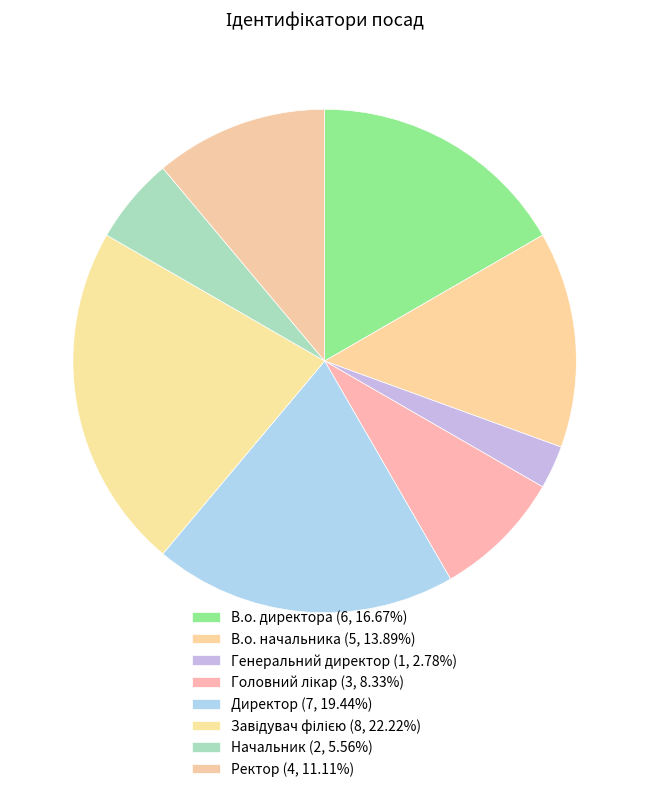

What percentage is the Ректор slice, to the nearest percent?

11%